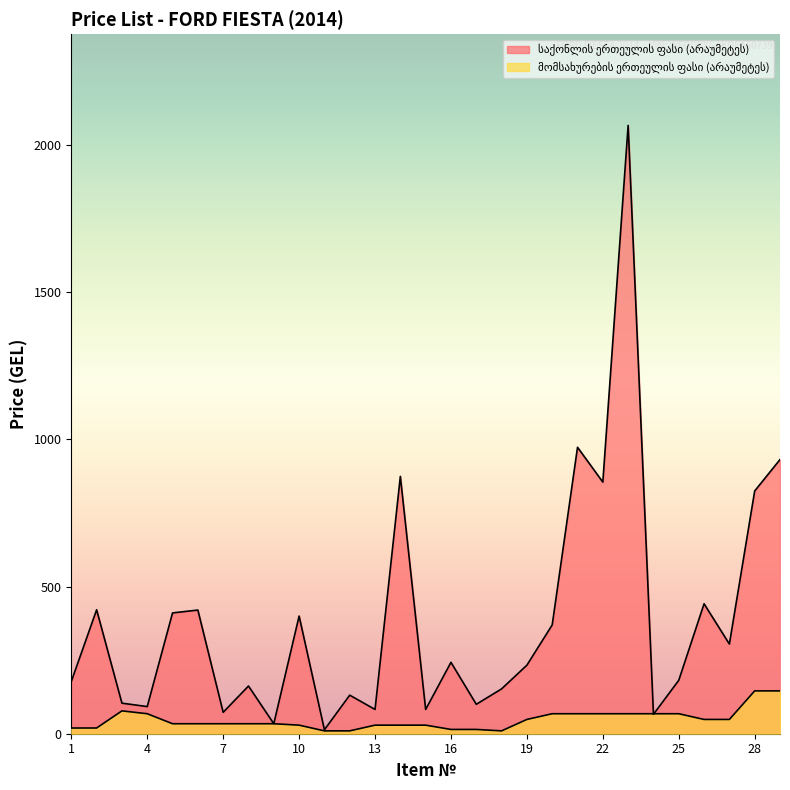

Where do მომსახურების ერთეულის ფასი (არაუმეტეს) and საქონლის ერთეულის ფასი (არაუმეტეს) first cross each other?

23 and 24